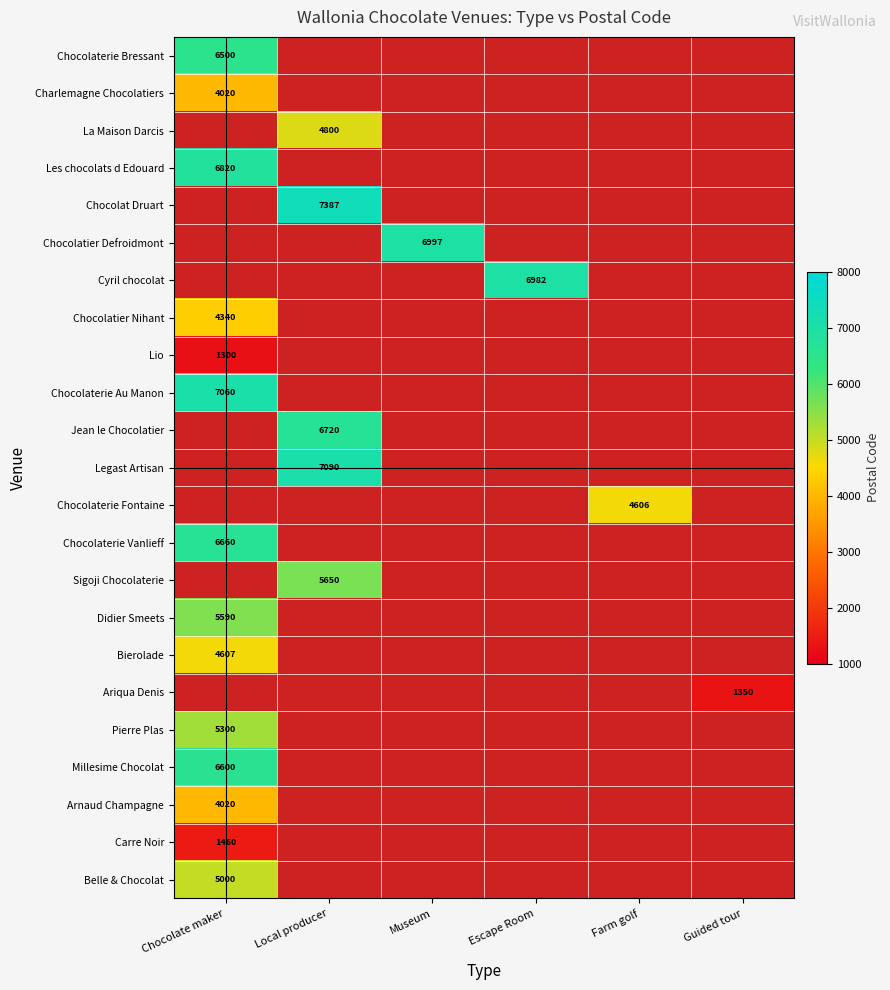

The Carre Noir series shows 1460 at Chocolate maker. True or false?

True